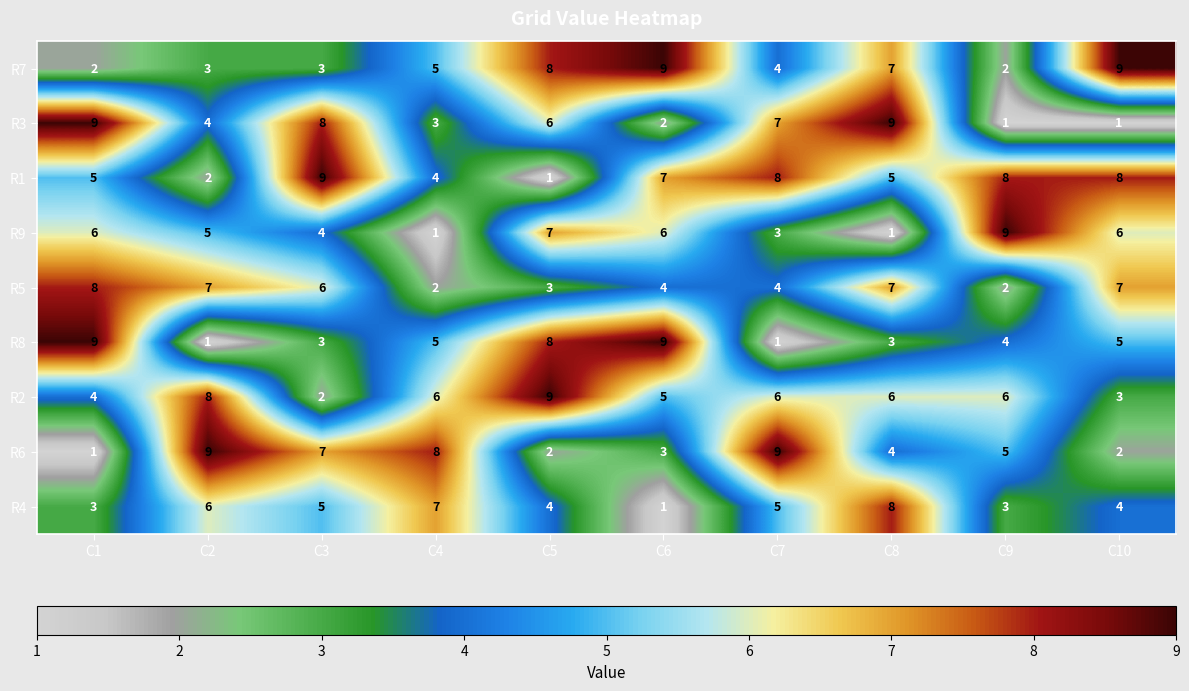

At which label does R5 reach its peak?

C1